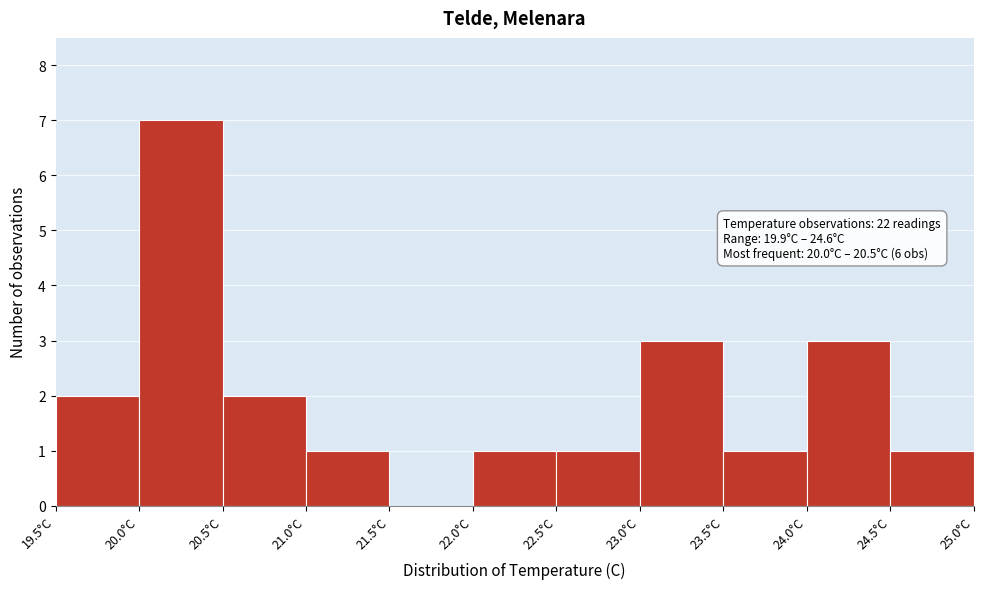

Over which range of the x-axis is the bar tallest?

20.0 to 20.5